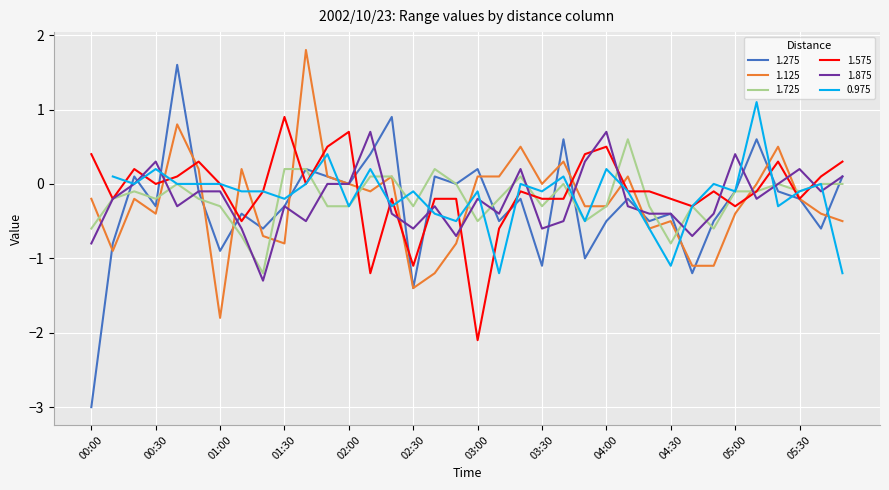

Is it true that 1.575 equals -0.8 at 01:10?

False